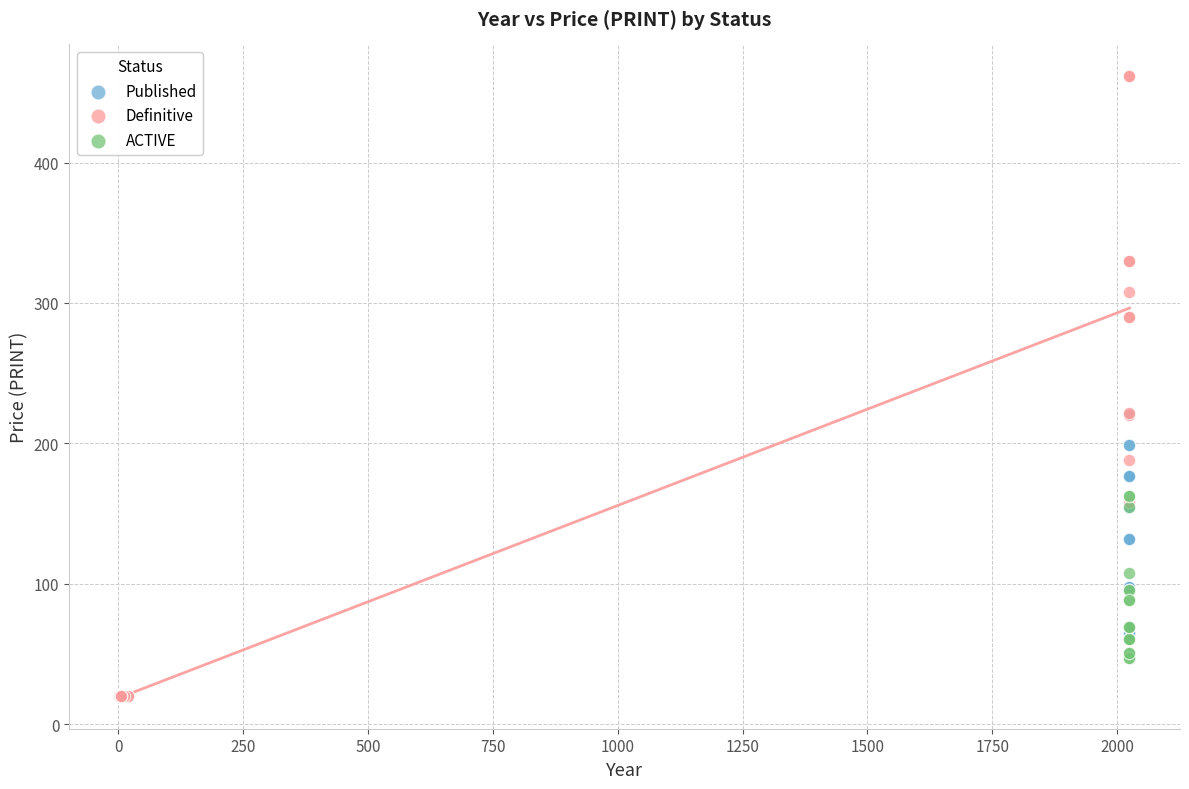

Which series reaches the maximum Y coordinate?

Definitive